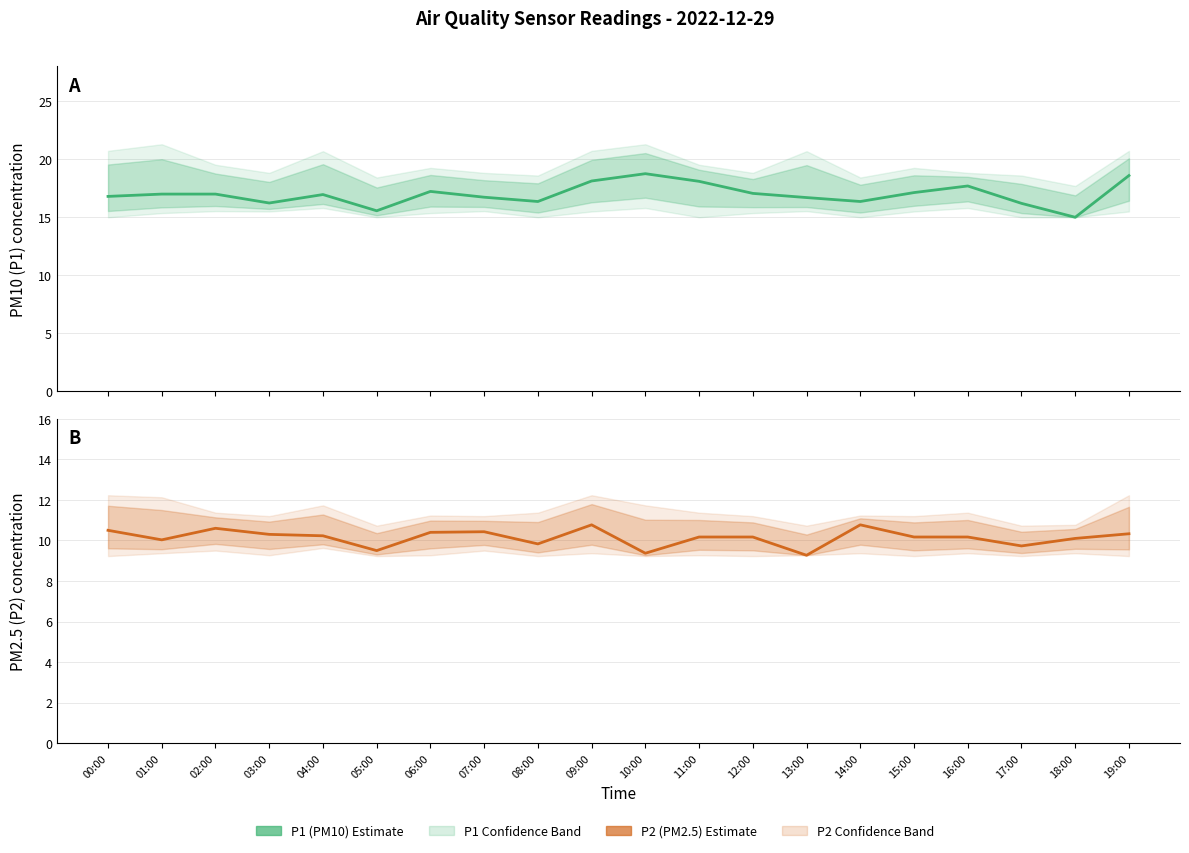

The P2 (PM2.5) series shows 9.4 at 10:00. True or false?

True